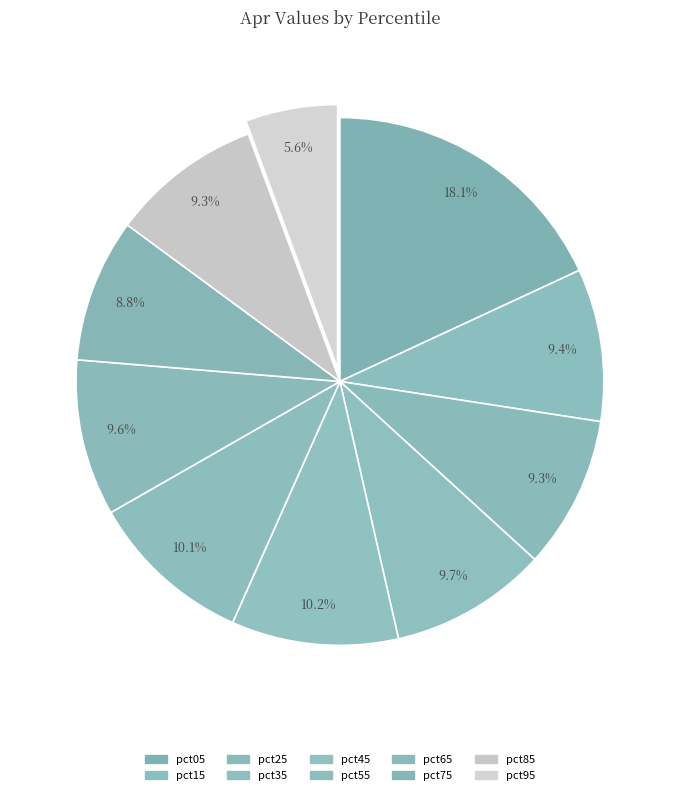

Which slice is the smallest?

pct95